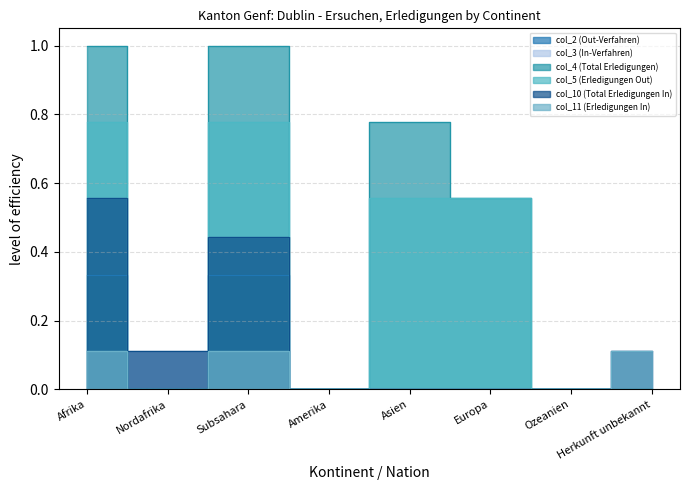

How many values in the col_11 (Erledigungen In) series exceed 0?

3